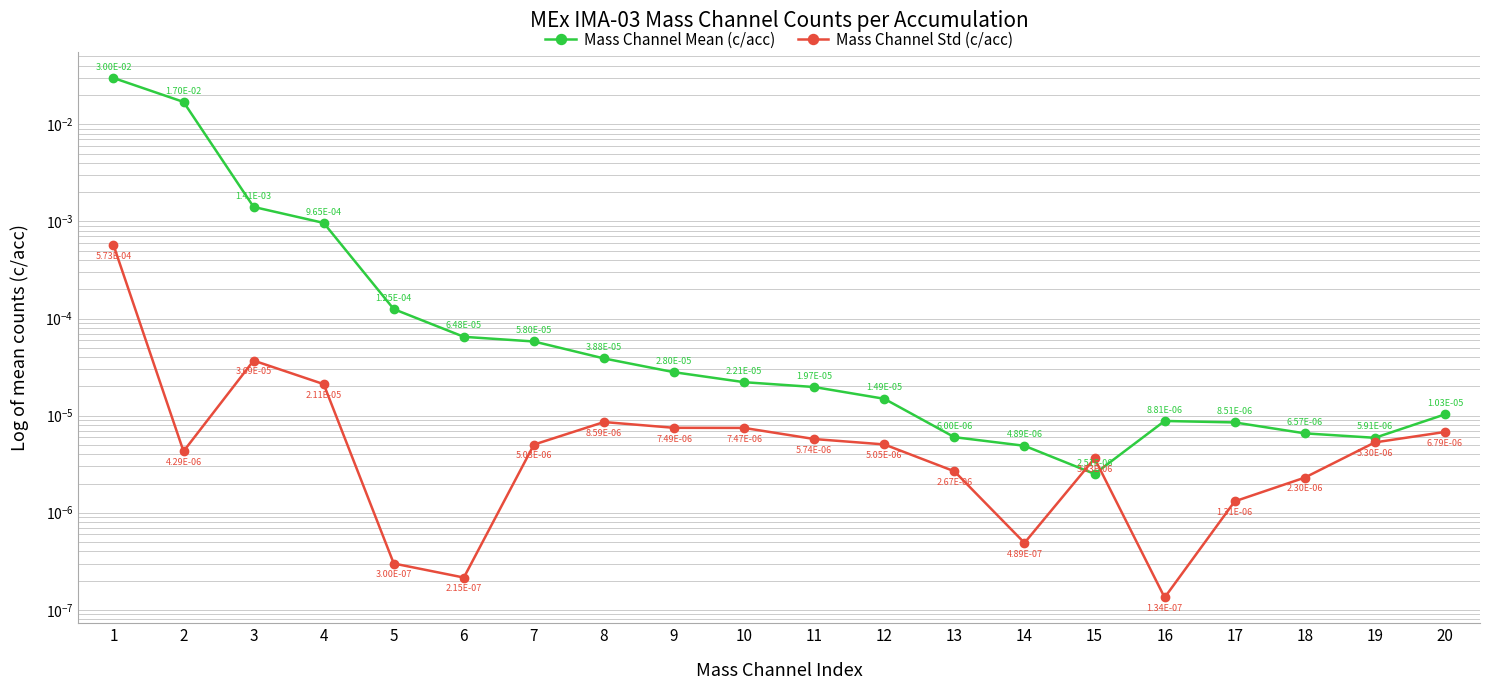

At which label does Mass Channel Std (c/acc) reach its minimum?

16